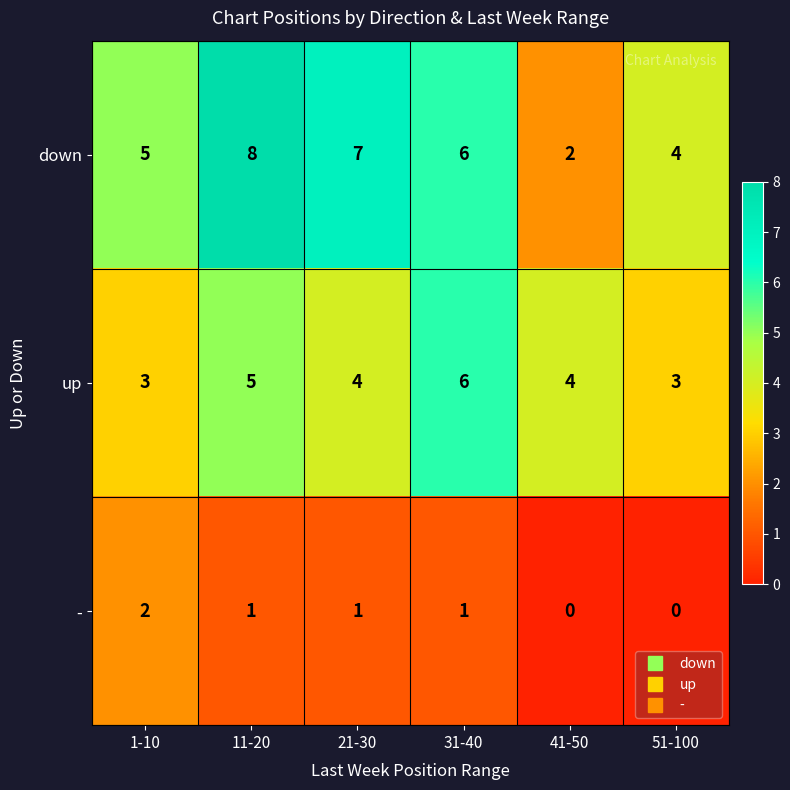

Reading right to left, transcribe all the data shown in this chart.

down: 4	2	6	7	8	5
up: 3	4	6	4	5	3
-: 0	0	1	1	1	2